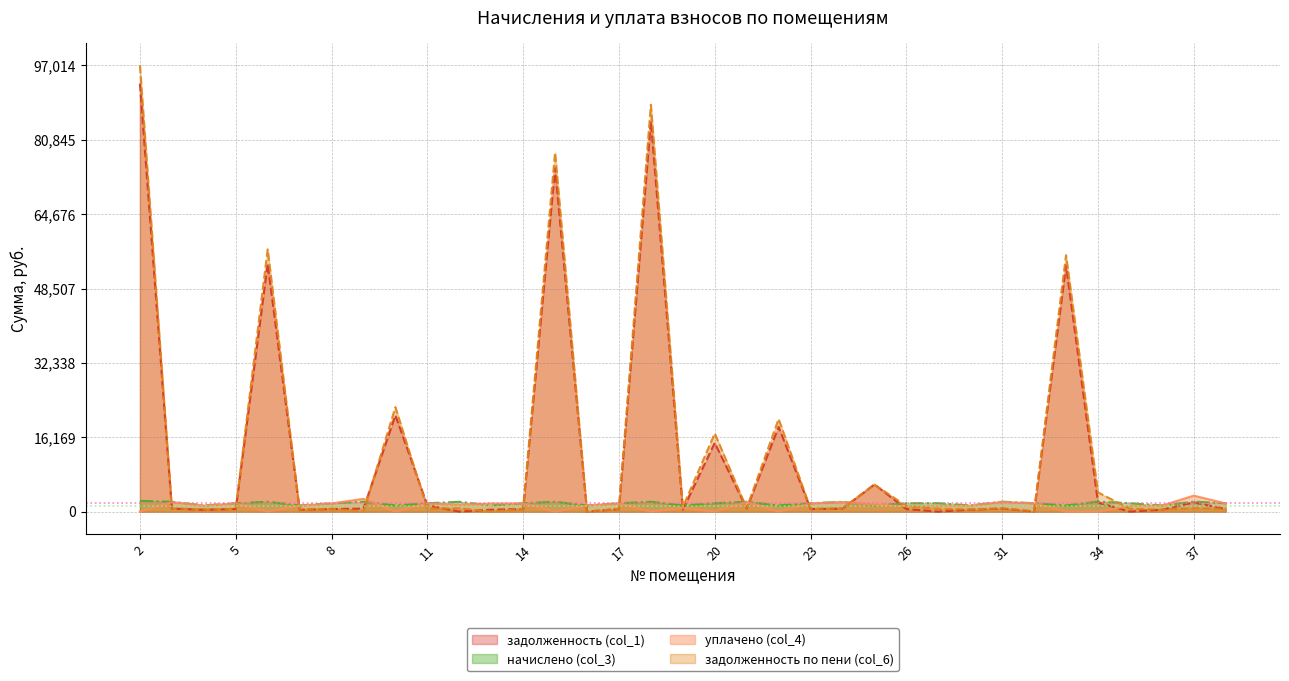

Does the chart display data point markers on the line(s)?

No